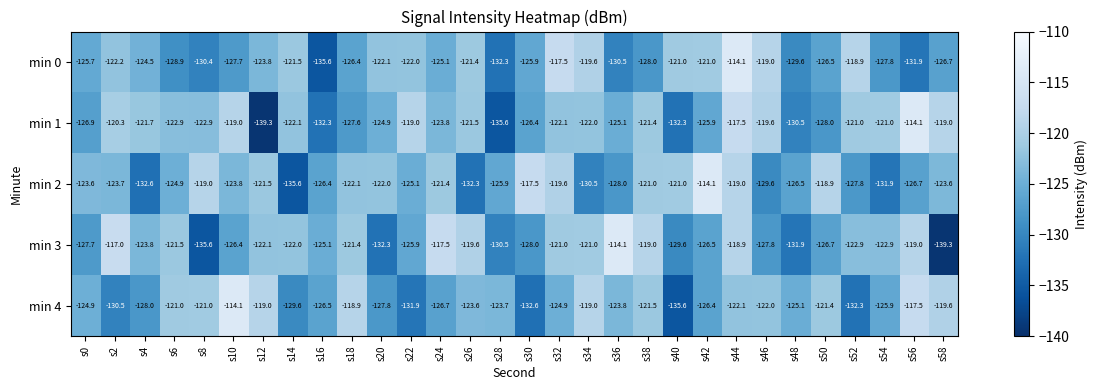

The min 0 series shows -46.3 at s36. True or false?

False